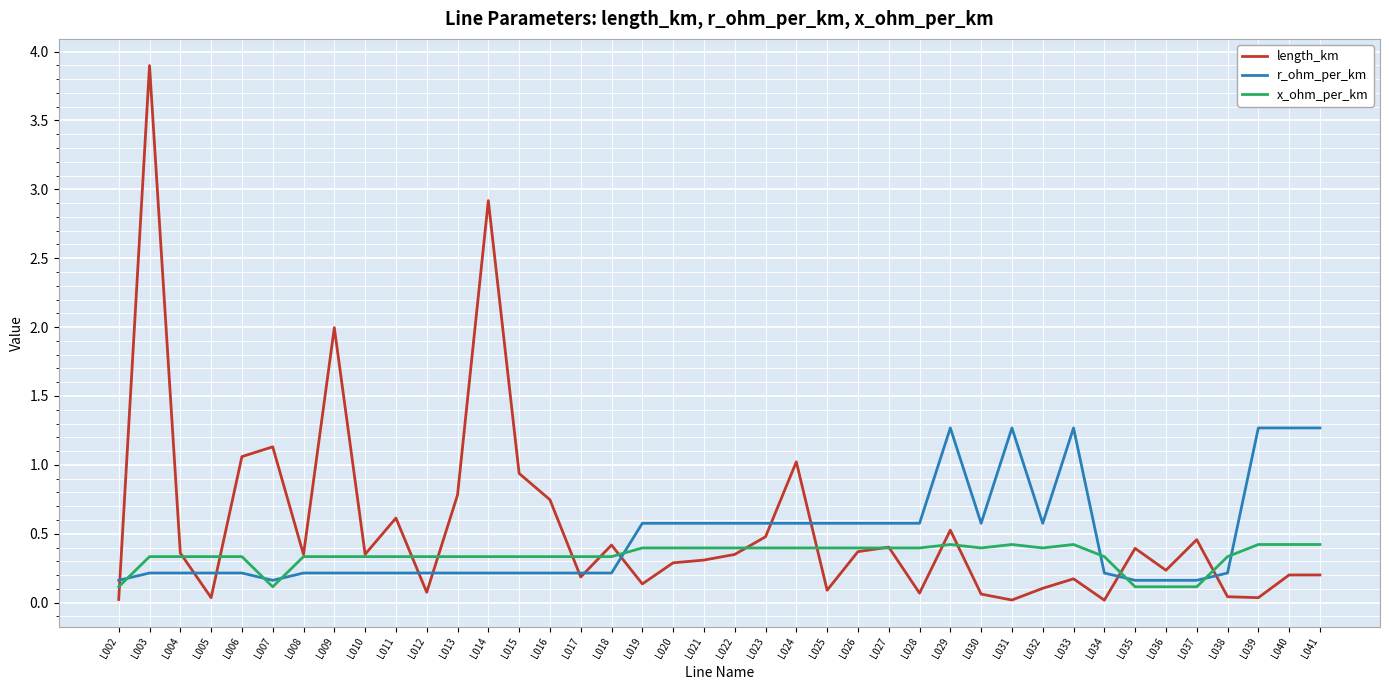

The length_km series shows 0.4 at L004. True or false?

True